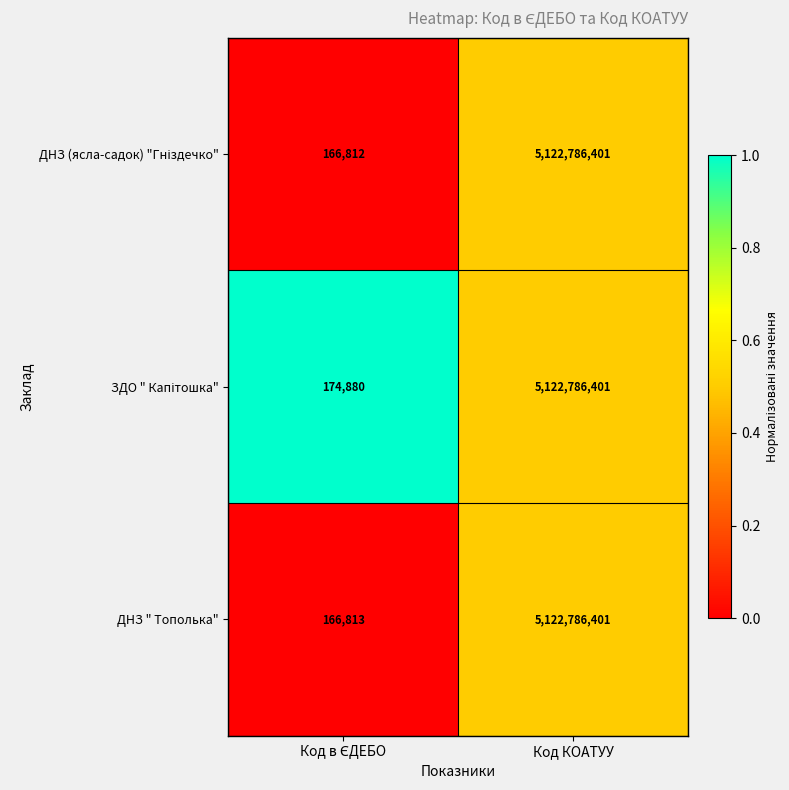

Is it true that ДНЗ " Тополька" equals 1994016605 at Код КОАТУУ?

False